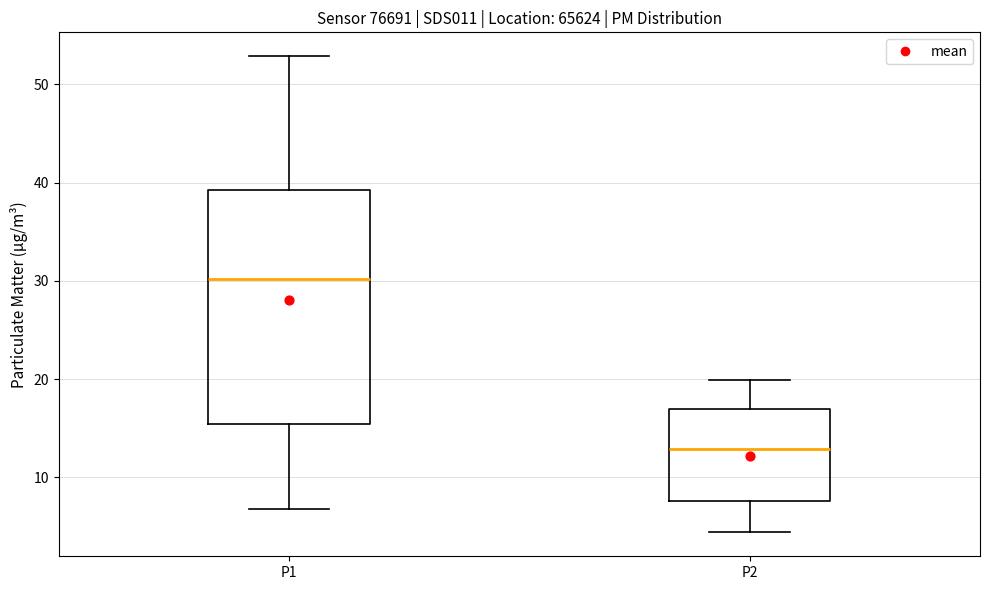

Comparing the boxes themselves (not the whiskers), which one is the tallest?

P1